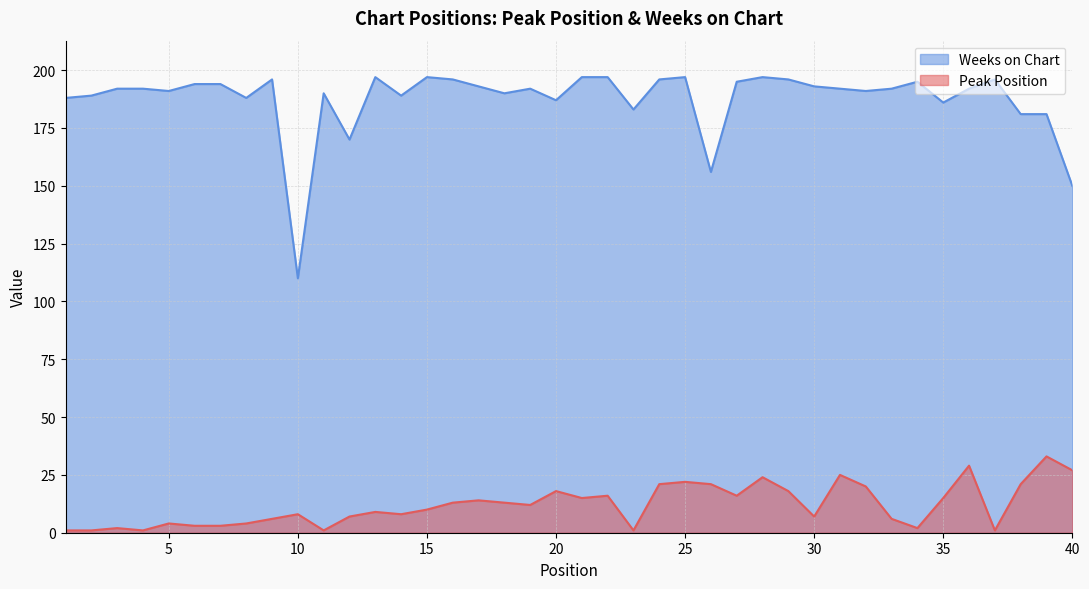

The Weeks on Chart series shows 93 at 40. True or false?

False